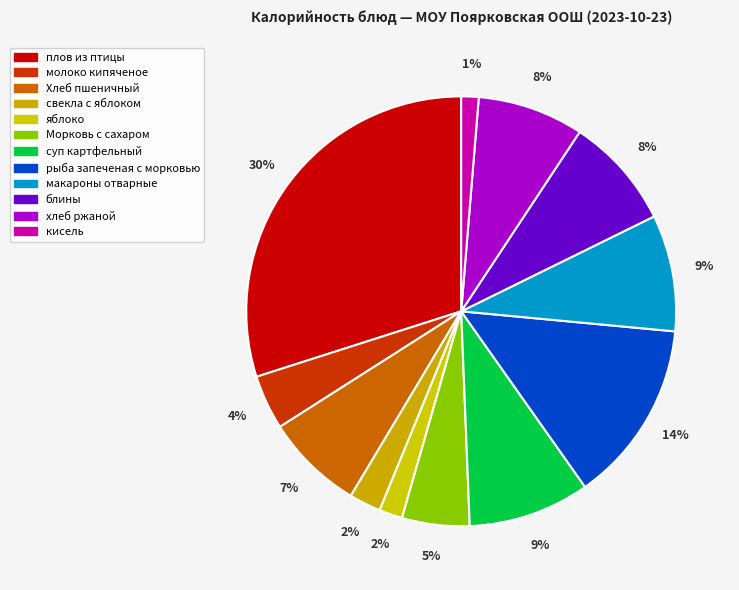

Which category has the smallest portion of the pie?

кисель